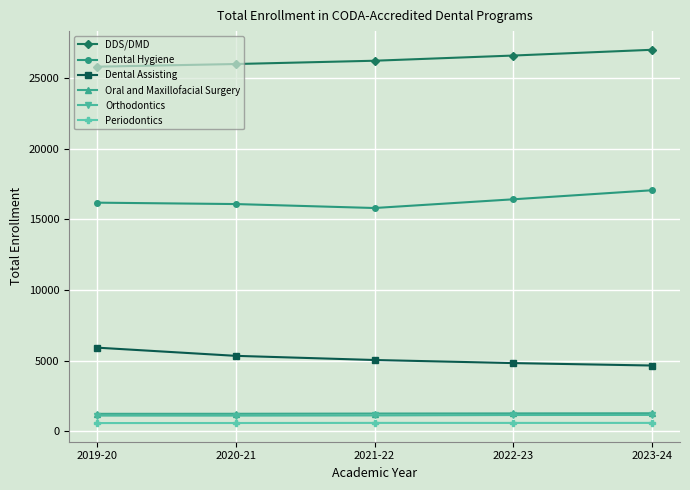

What is the highest value of the Periodontics series?

583